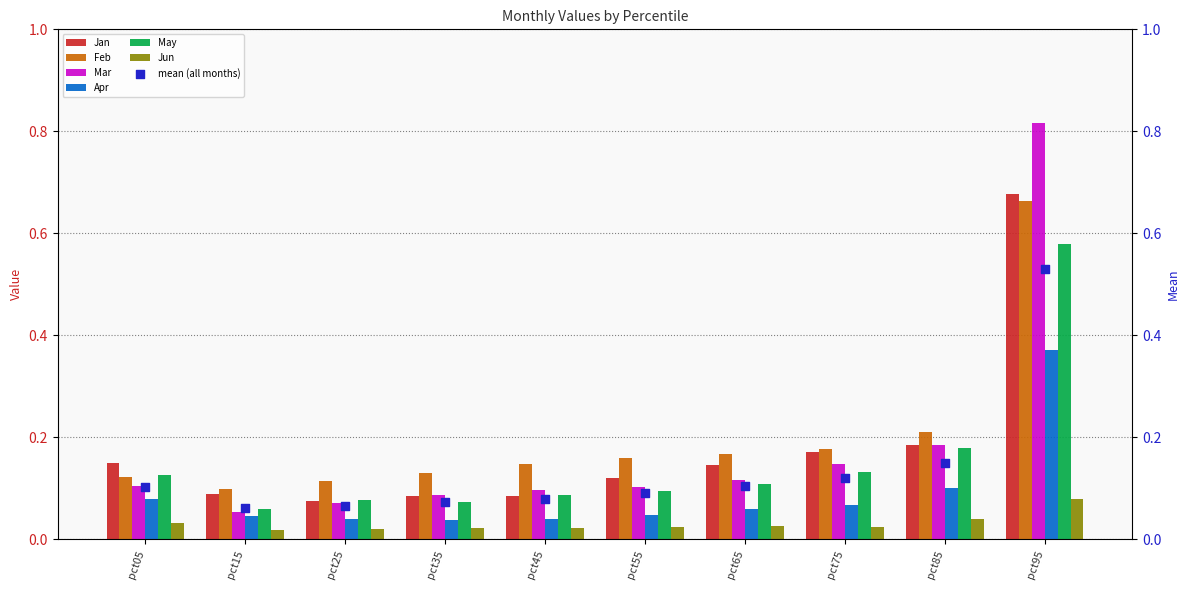

What are all the series names shown in the legend?

Jan, Feb, Mar, Apr, May, Jun